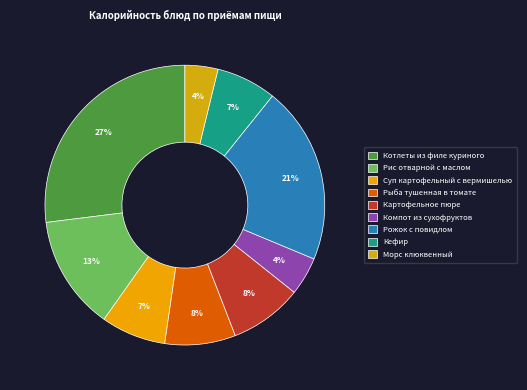

Is there any slice that represents more than half of the pie?

No